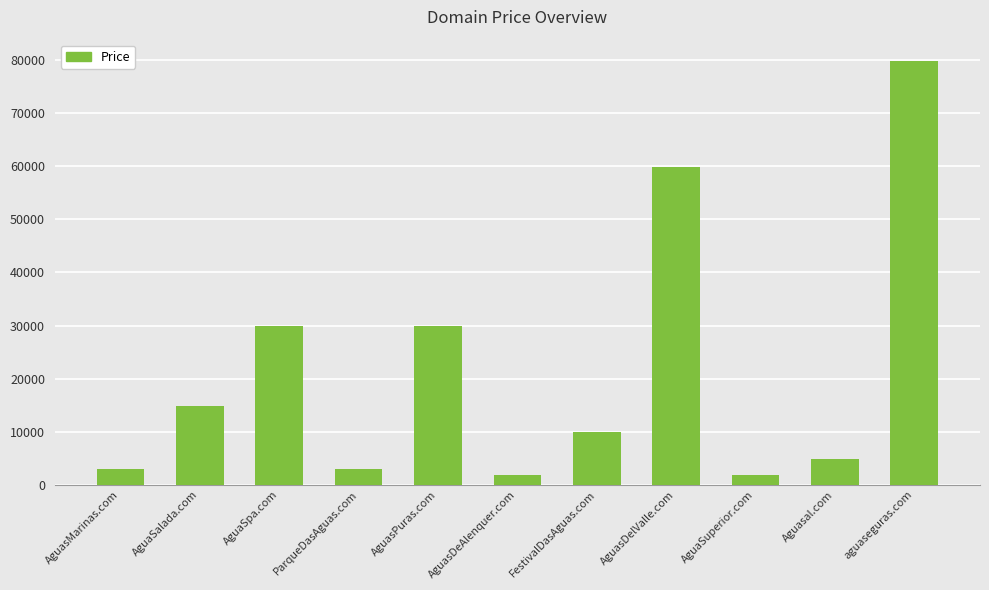

What value does the data have at AguaSpa.com, to the nearest 50?

29900